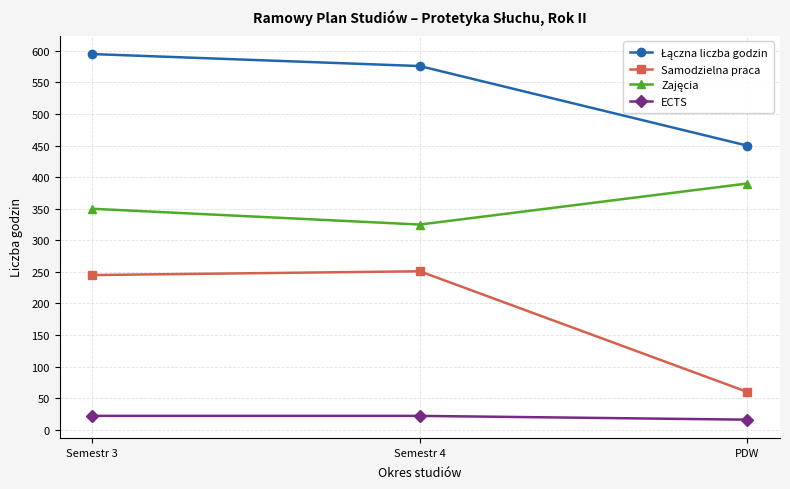

How many lines are shown in the chart?

4